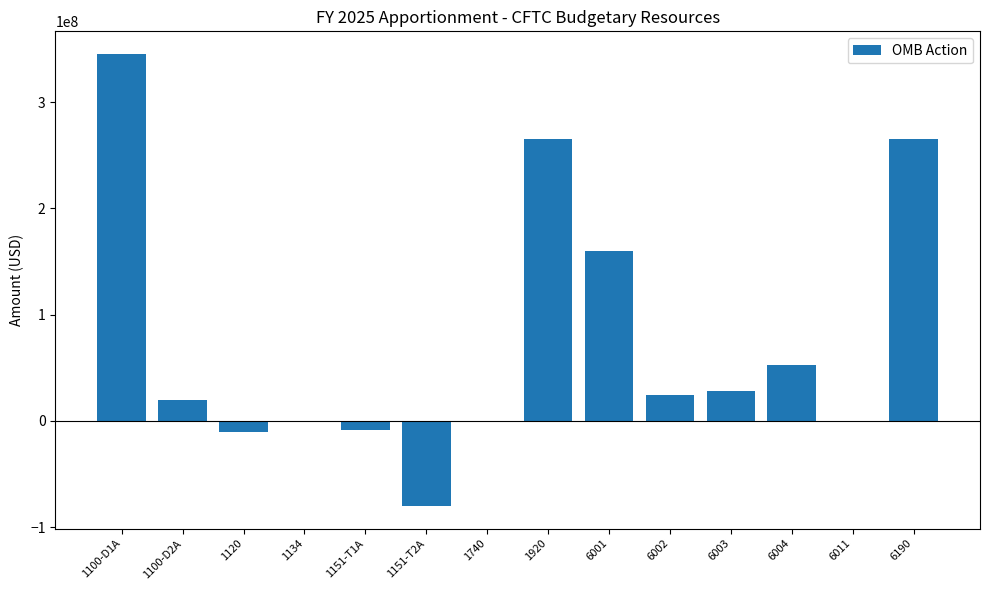

True or false: the data shows 74764402 at 1100-D1A.

False